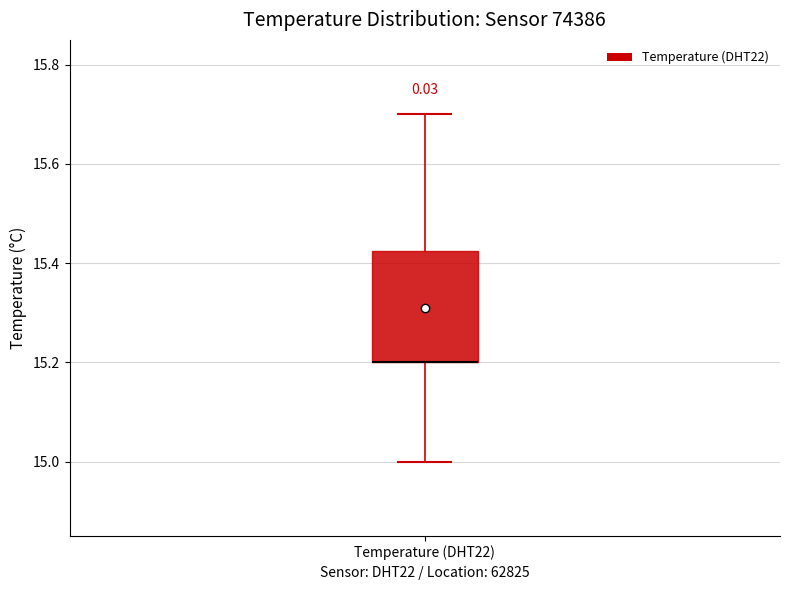

Where does the upper whisker of the box for Temperature (DHT22) end on the y-axis? The values are not printed on the chart, so give them approximately, as read against the axis.

15.70